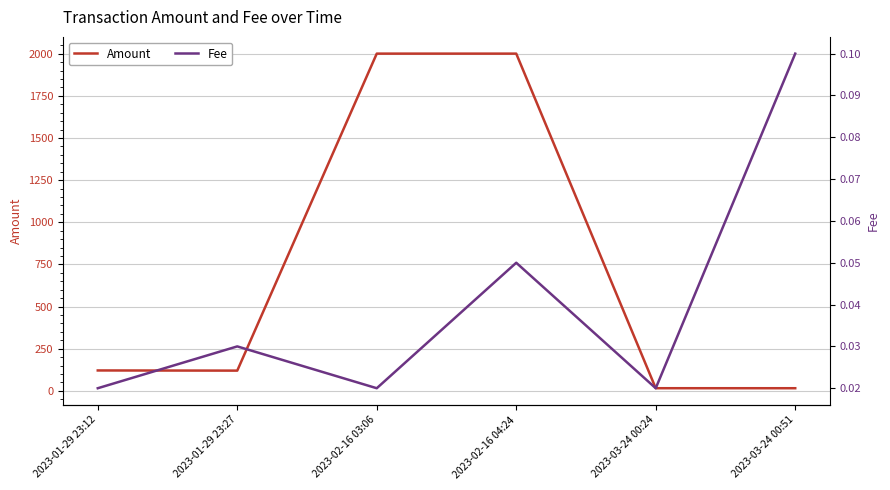

What is the sum of all Fee values?

0.2